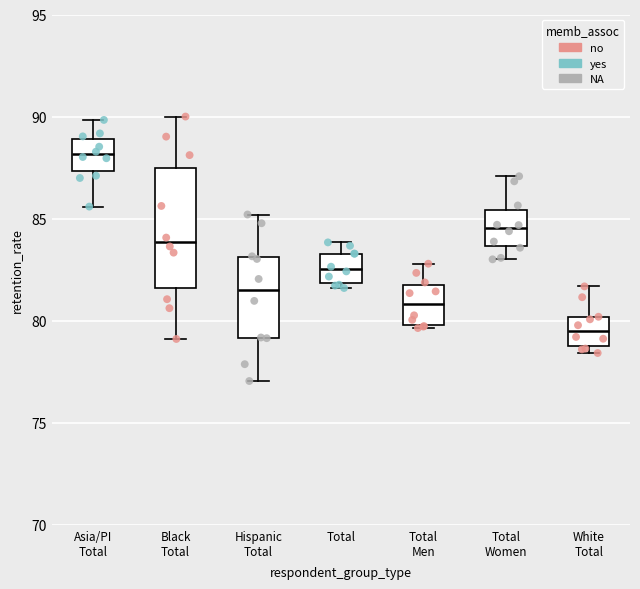

Which box is the tallest, from its lower edge to its upper edge?

Black Total